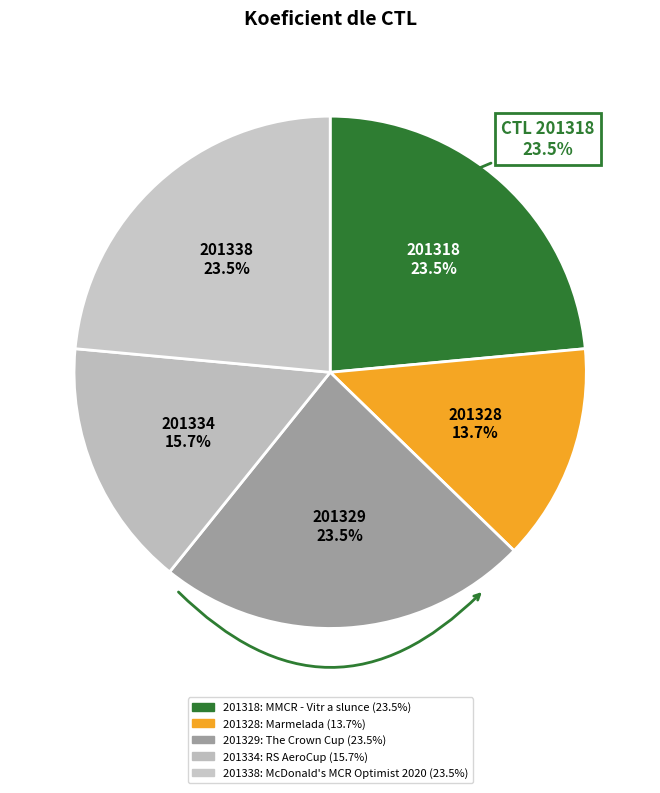

Rank the categories by value from highest to lowest.

201318, 201329, 201338, 201334, 201328